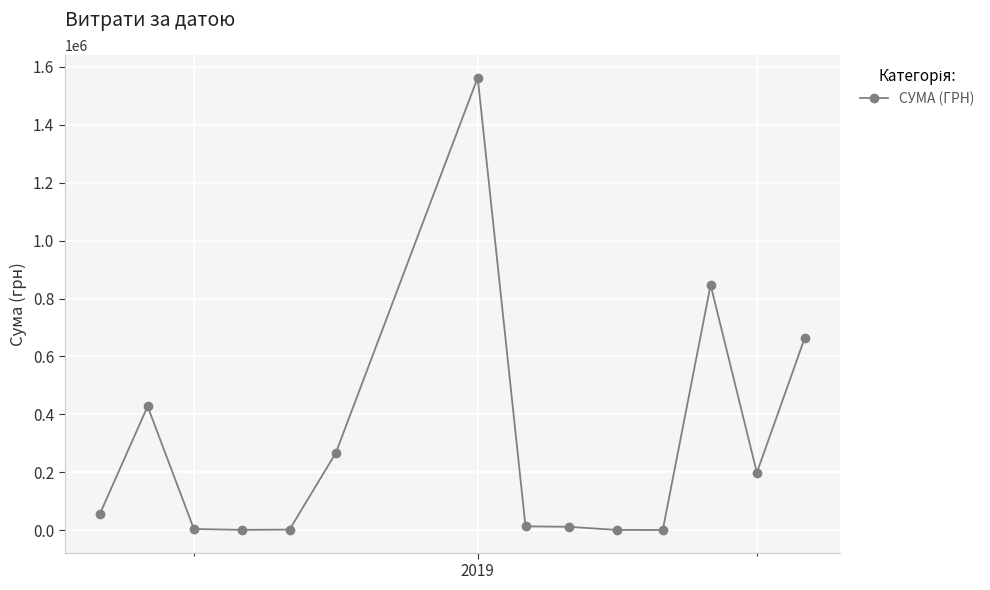

True or false: there are more than 0 points higher than both neighbors.

True